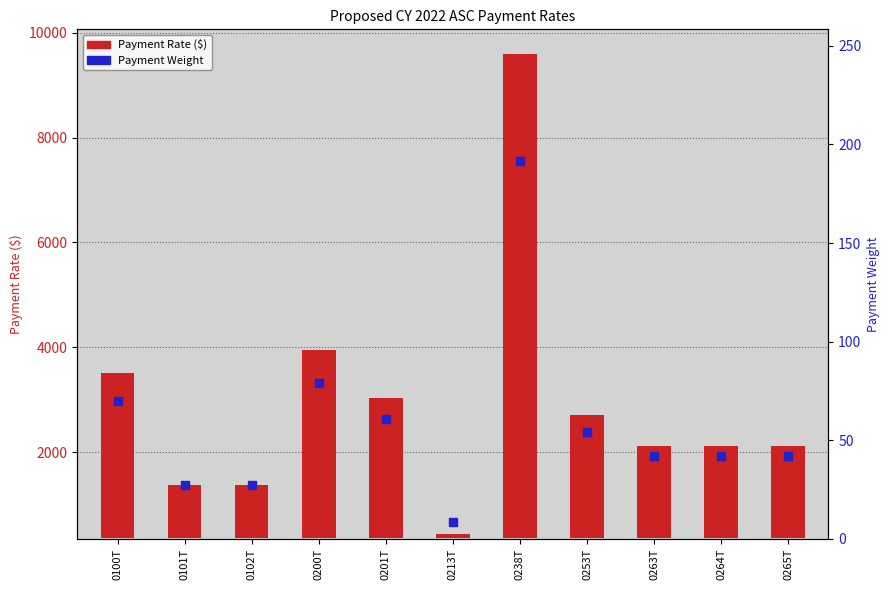

What are all the series names shown in the legend?

Payment Rate ($), Payment Weight